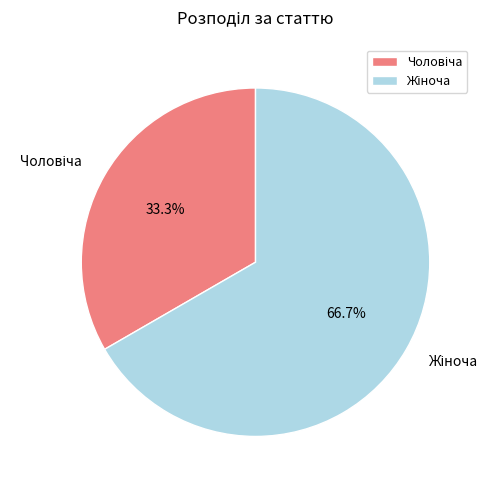

Does any single category account for the majority?

Yes